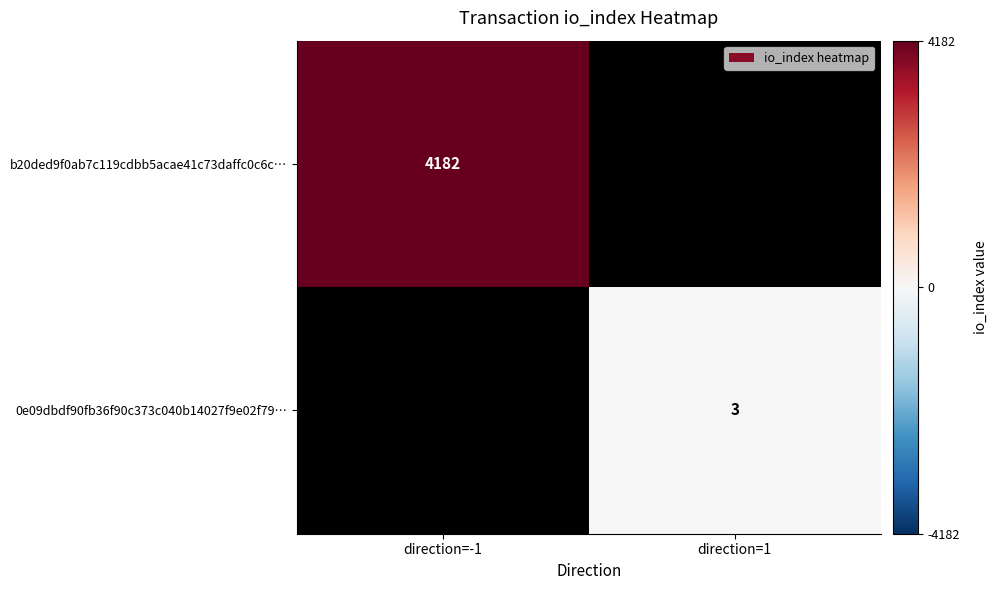

The value of 0e09dbdf90fb36f90c373c040b14027f9e02f79… at direction=1 is 3. True or false?

True